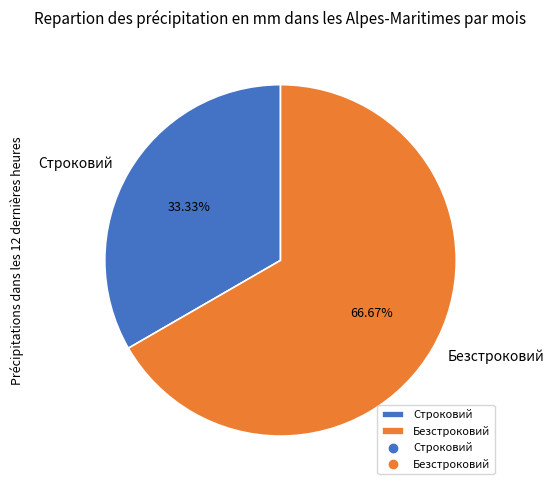

Rank the categories by value from highest to lowest.

Безстроковий, Строковий